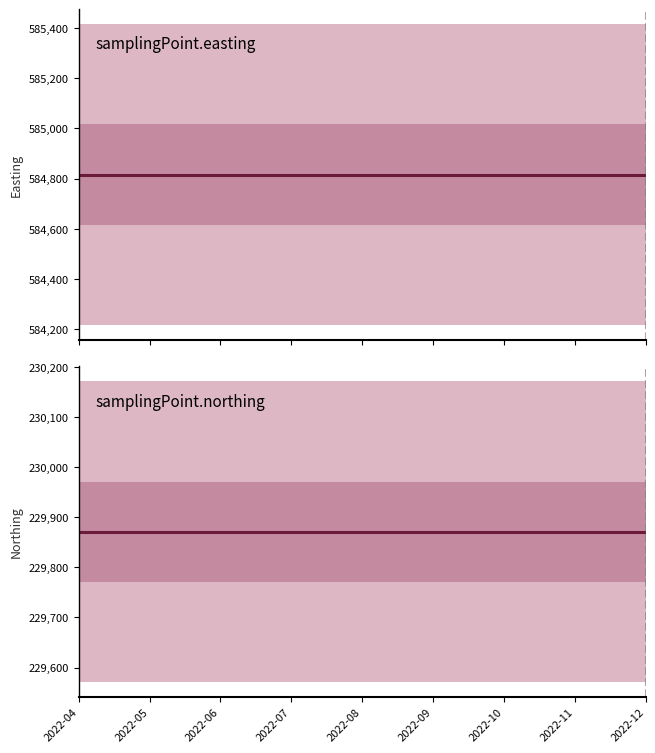

List the series in order of their overall mean, highest first.

samplingPoint.easting, samplingPoint.northing